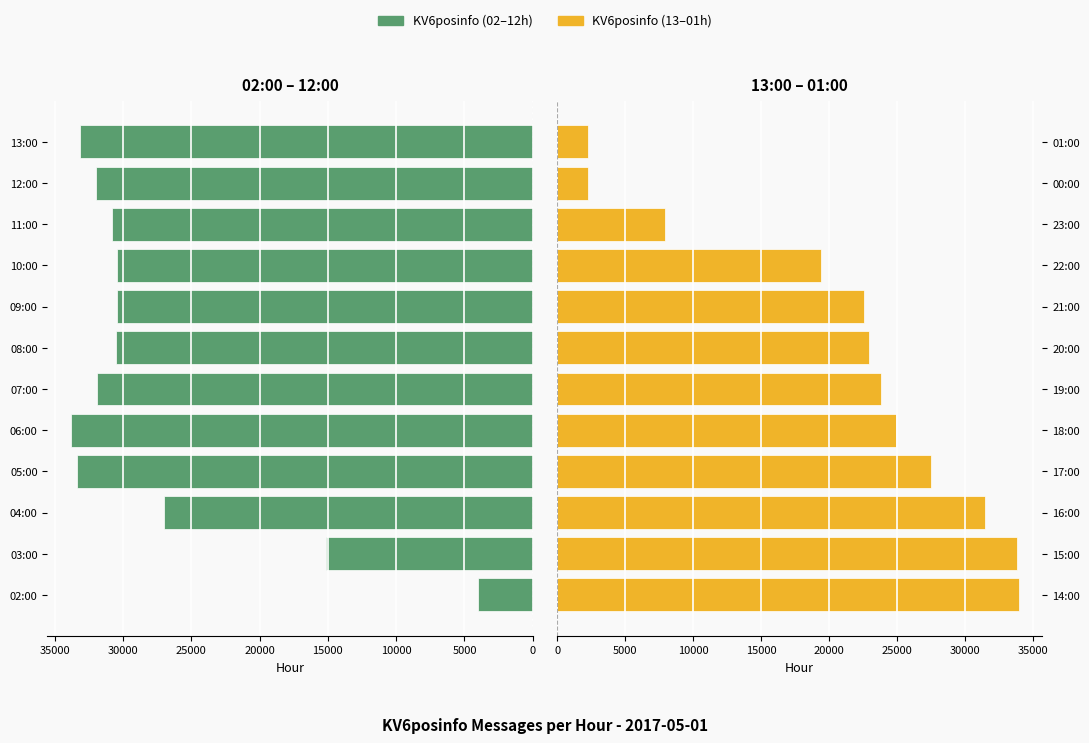

The KV6posinfo (02–12h) series shows 26992 at 04:00. True or false?

True